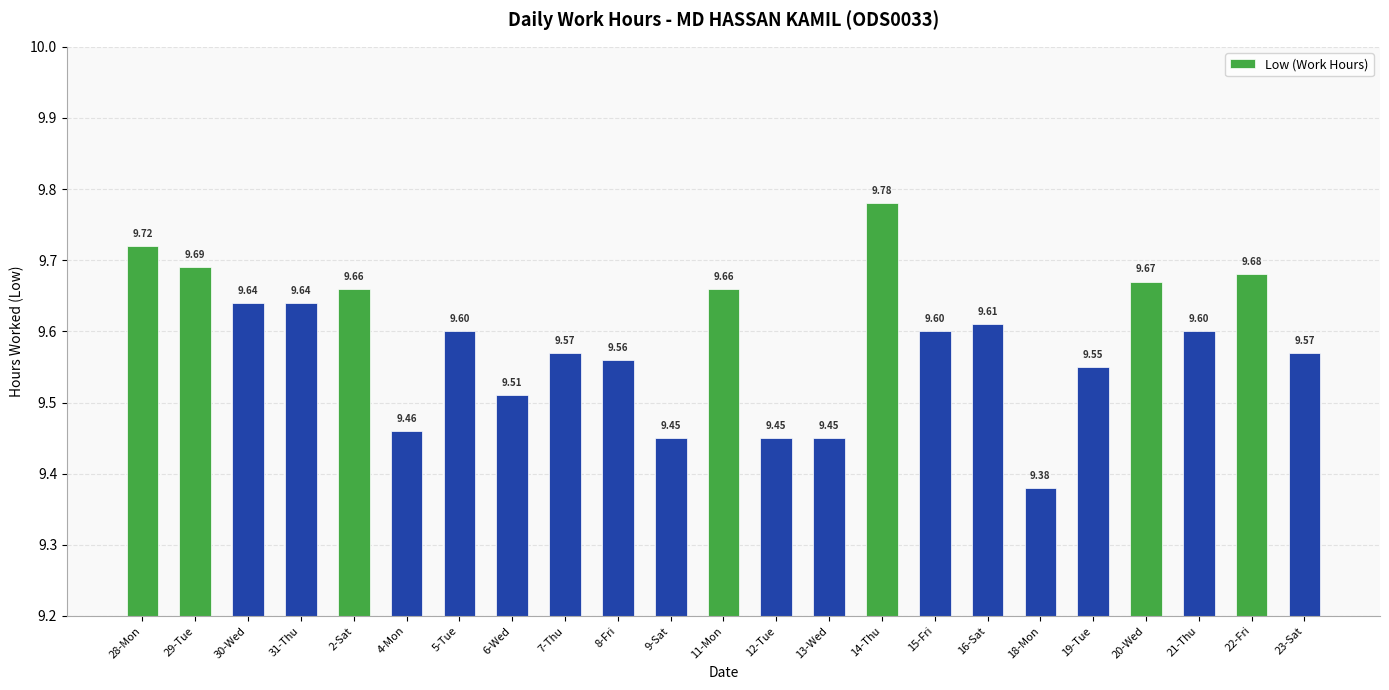

What is the label of the 13th bar from the right?

9-Sat